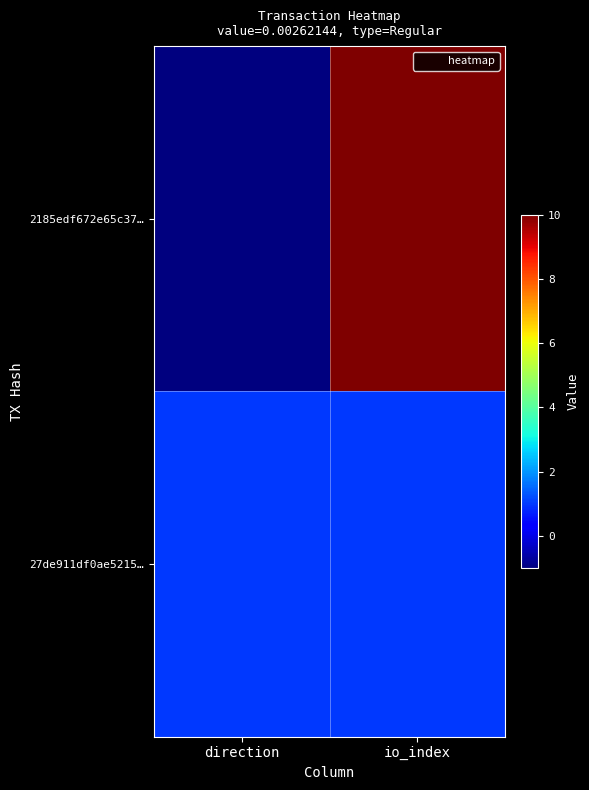

Between io_index and direction, which is larger?

io_index